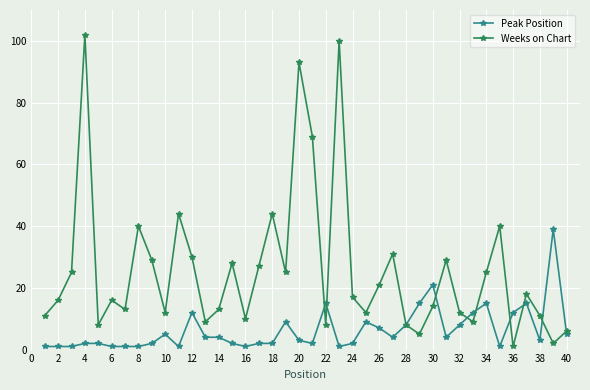

Is this an area chart (filled region under the line)?

No